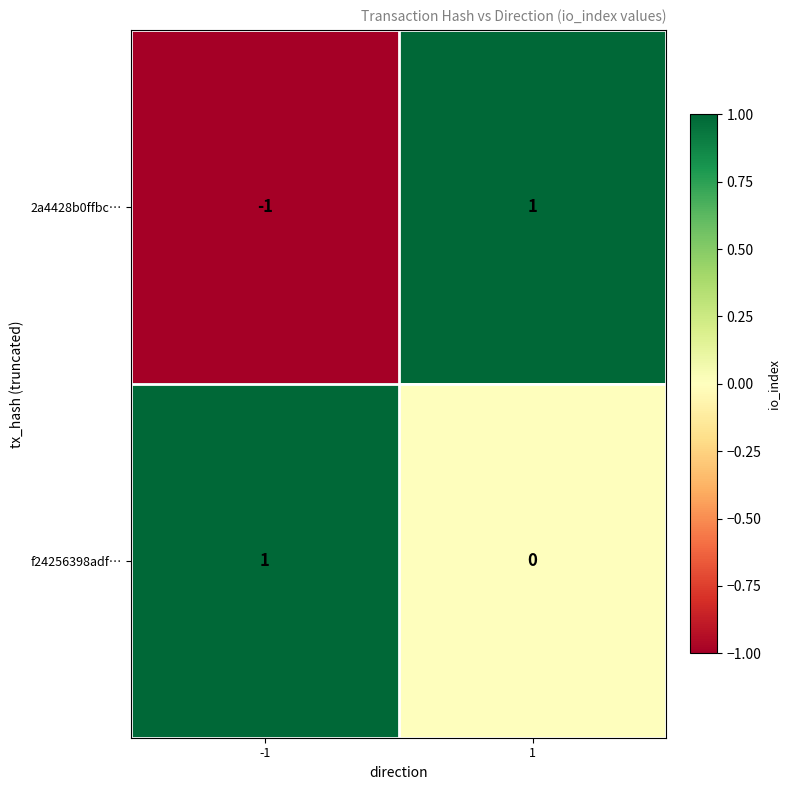

Rank the categories by 2a4428b0ffbc… value from highest to lowest.

1, -1